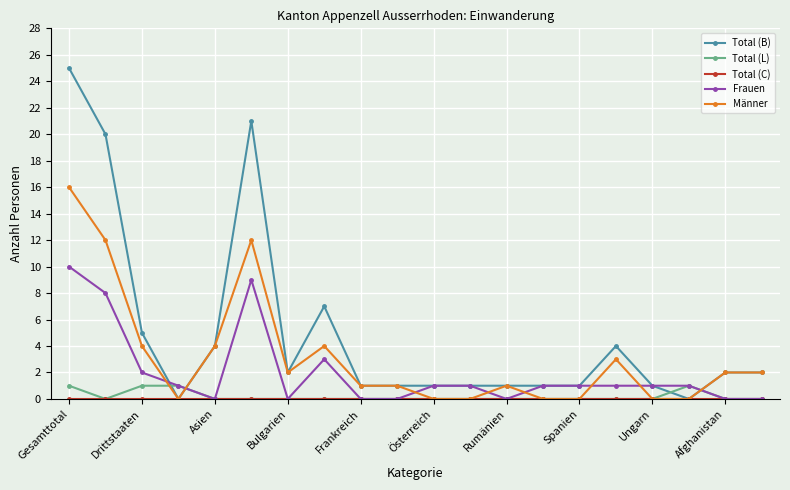

Which series has the largest total across all categories?

Total (B)